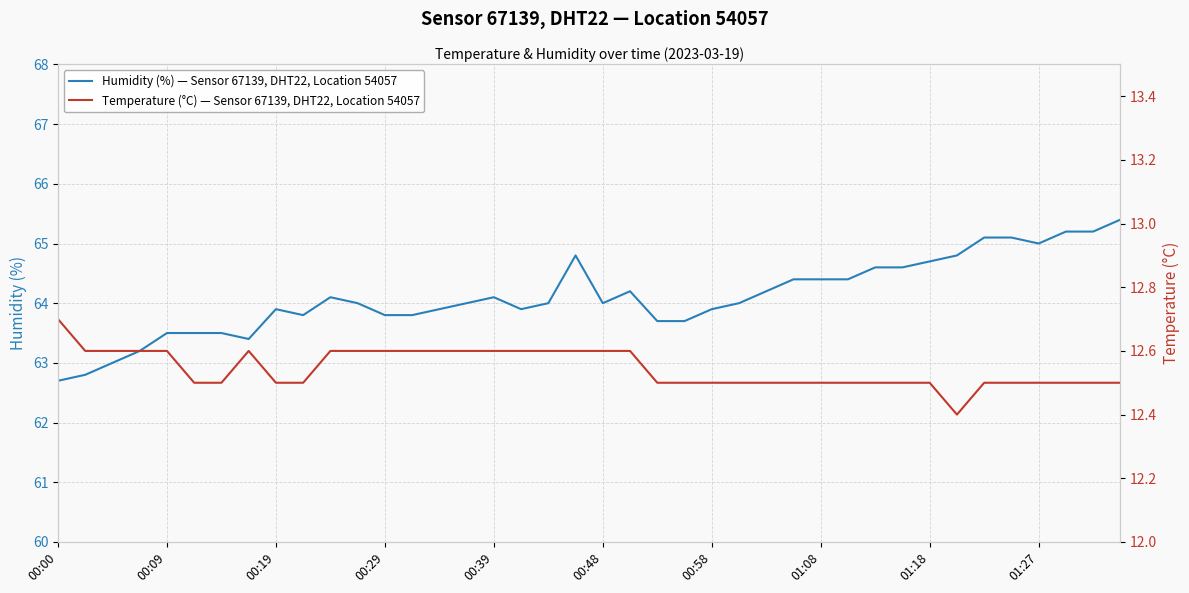

What is the value of the Humidity (%) — Sensor 67139, DHT22, Location 54057 point at the 16th from the left?

64.0